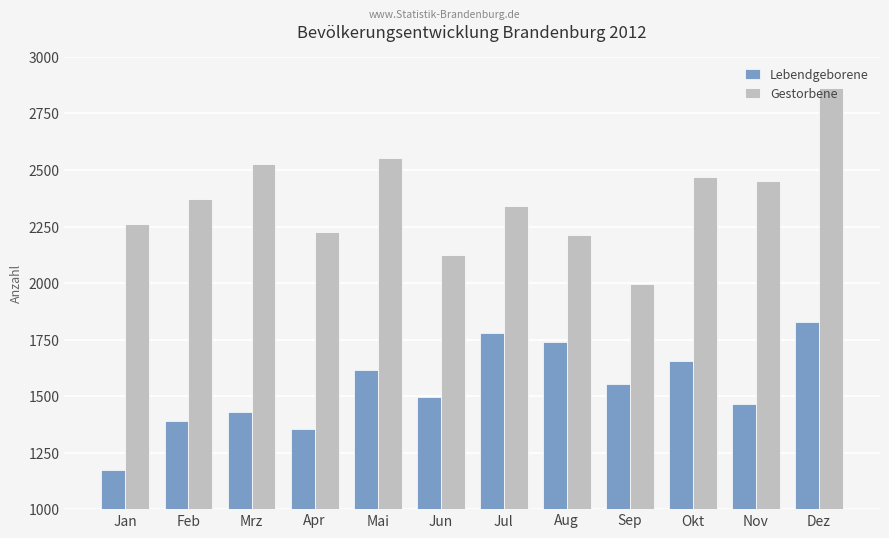

How many bars are there in each group?

2